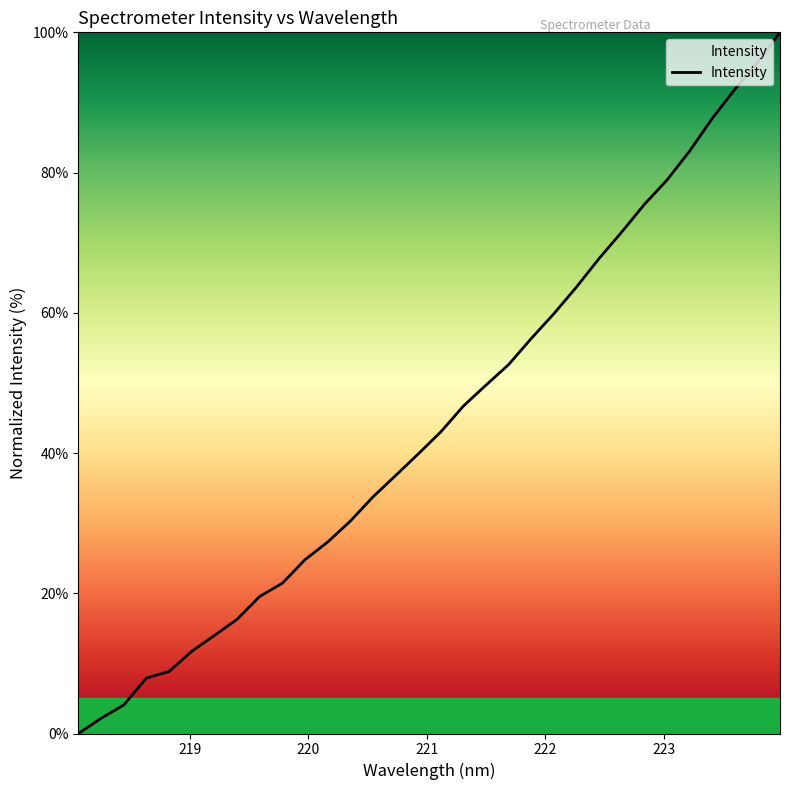

What is the maximum value shown in the chart?

100.0